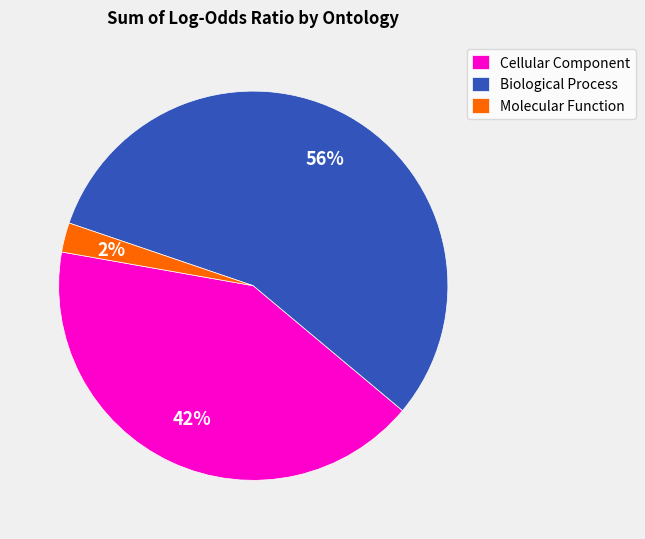

The Biological Process slice represents 56% of the pie. True or false?

True